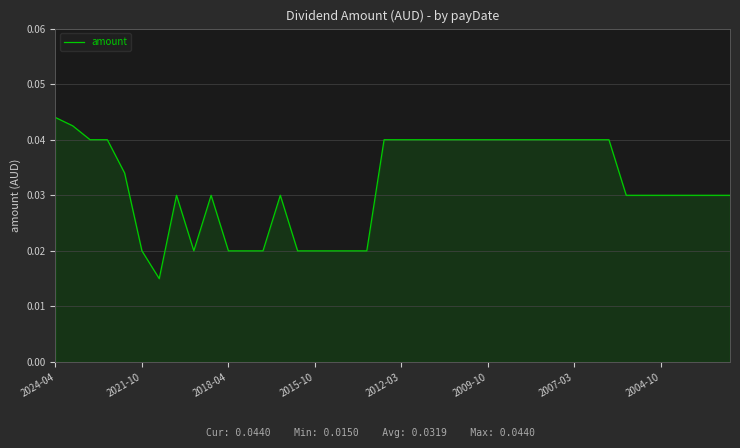

Is it true that the value at 2007-03 is 0.1?

False